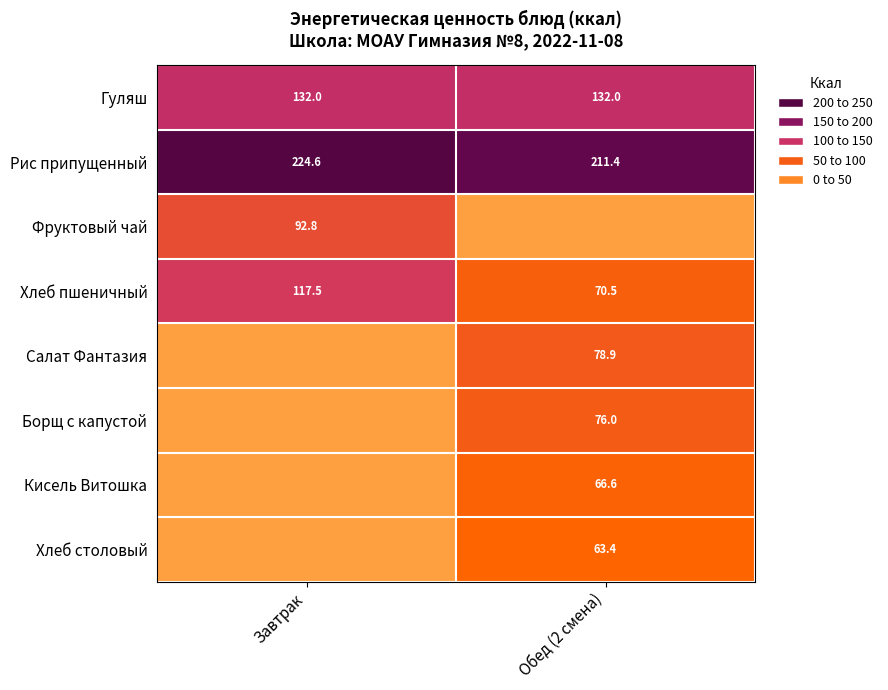

What is the sum of all Хлеб пшеничный values?

188.0